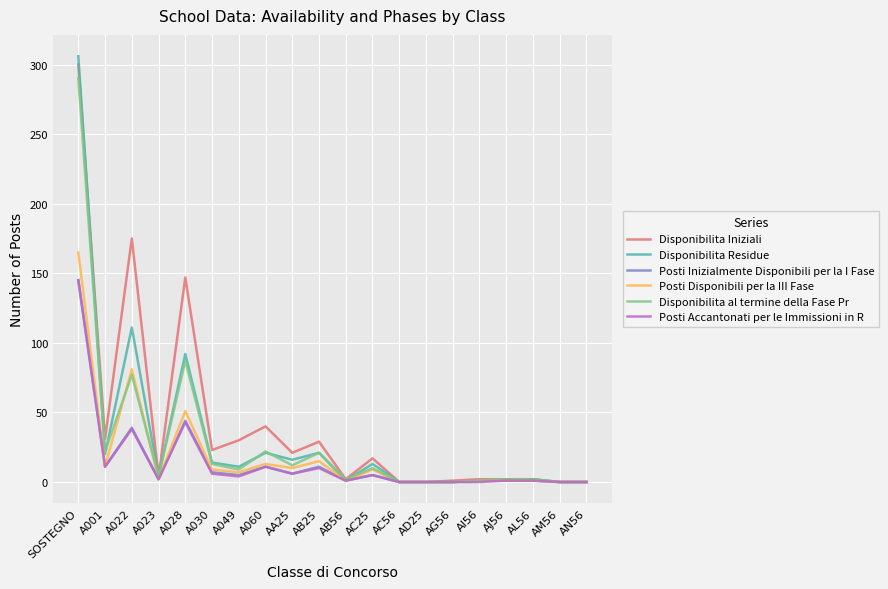

The value of Posti Accantonati per le Immissioni in R at AN56 is -98. True or false?

False